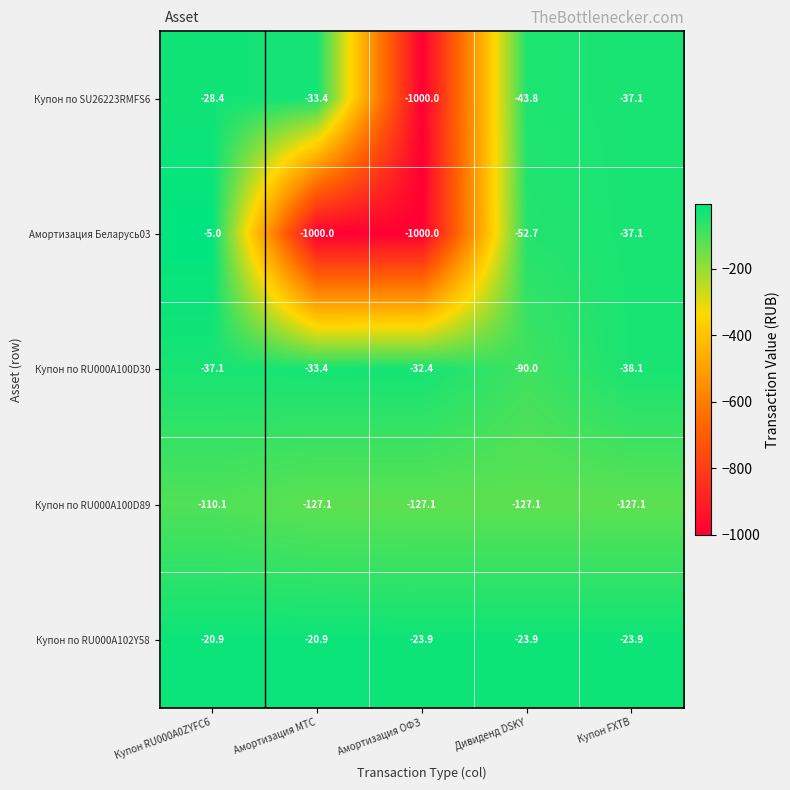

What is the minimum value shown in the chart?

-1000.0